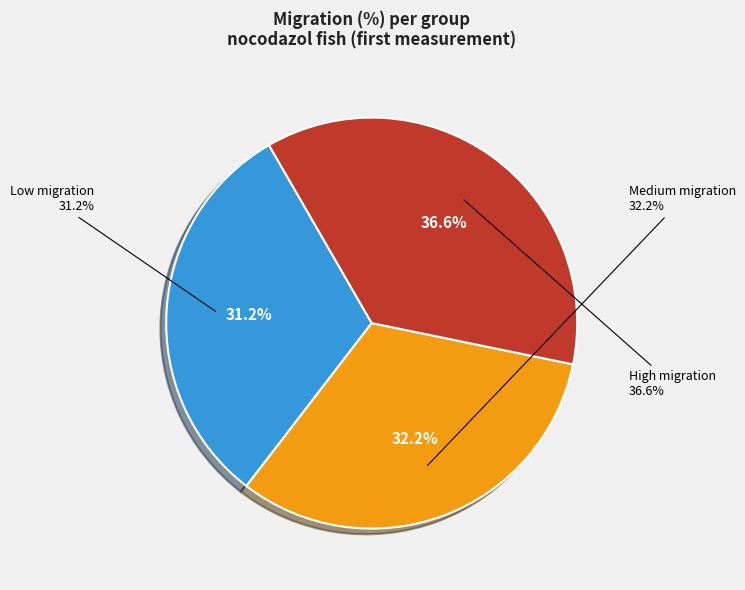

True or false: nocodazol_fish08 accounts for 1% of the total.

False